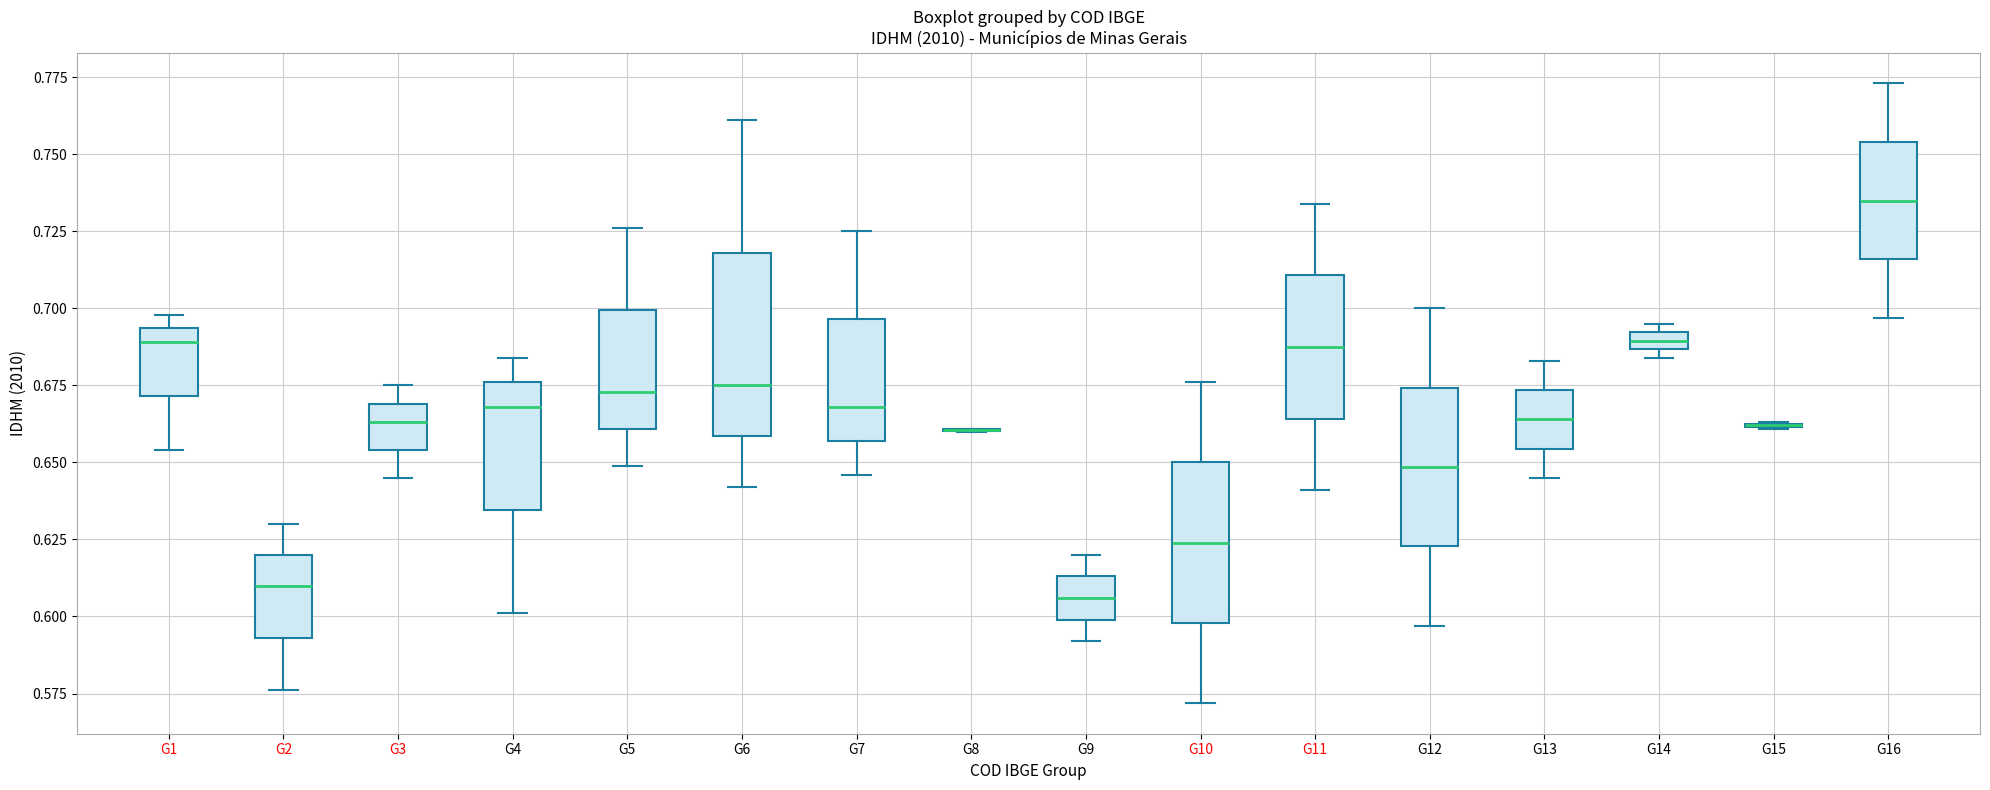

Where does the median line of the box for G3 sit on the y-axis? The values are not printed on the chart, so give them approximately, as read against the axis.

0.665